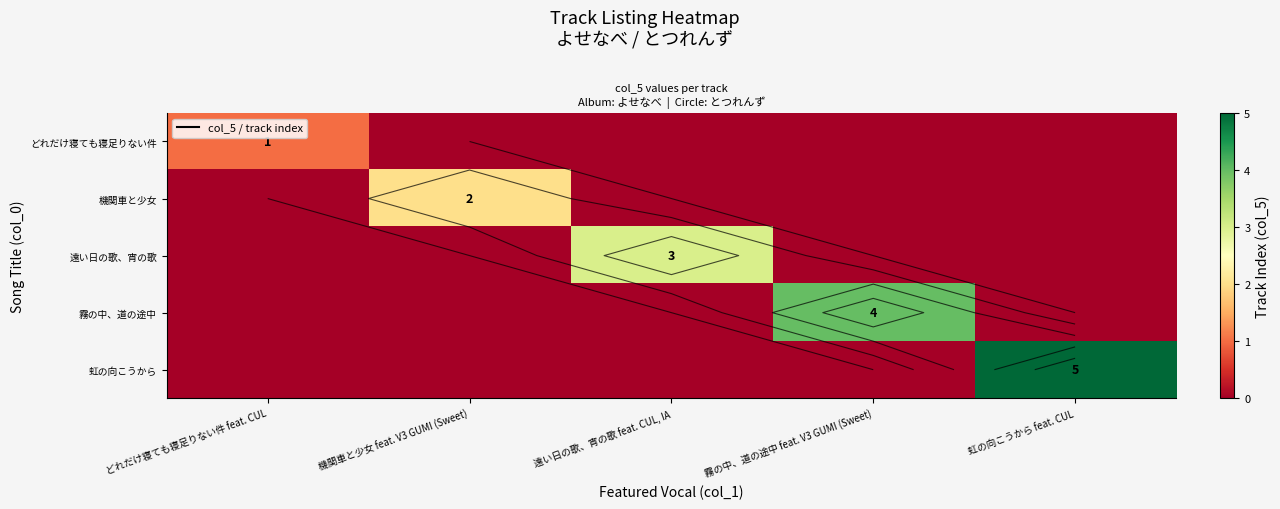

How many positive values does the 機関車と少女 series have?

1